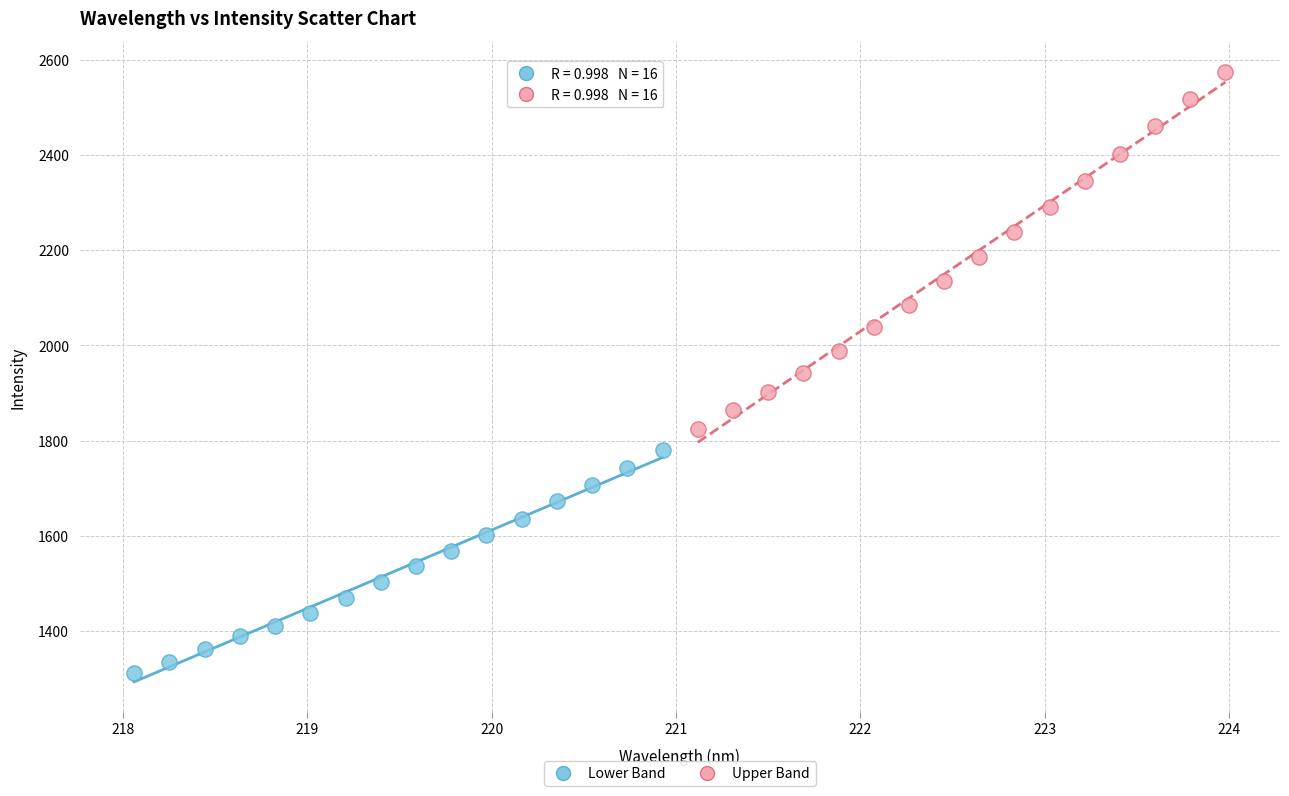

Which series reaches the minimum Y coordinate?

Lower Band